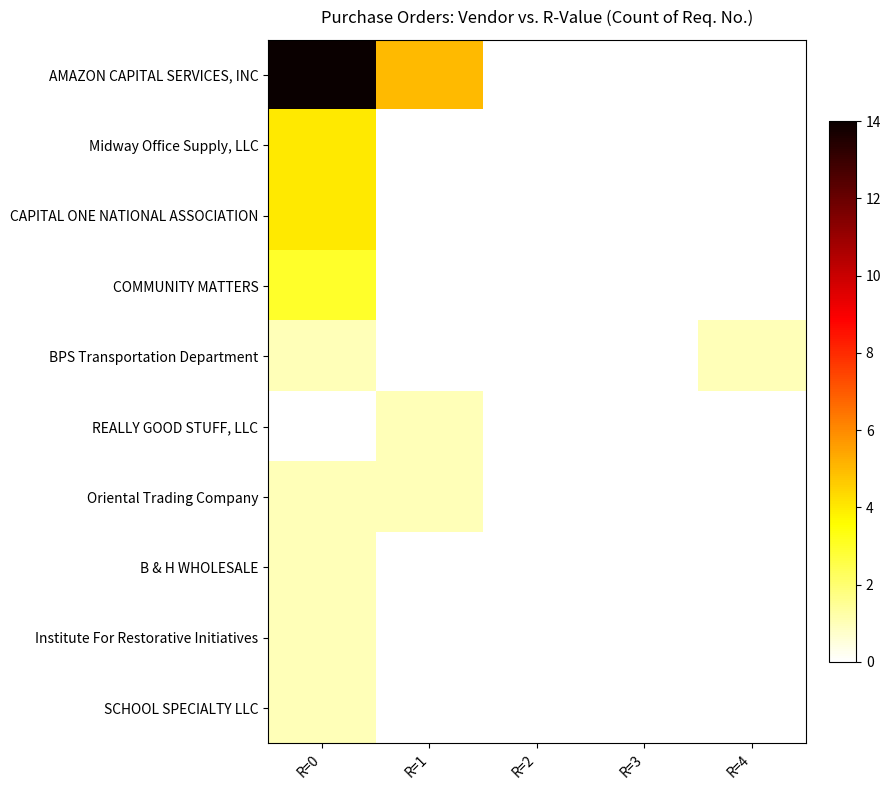

What is the total value across all series at R=4?

1